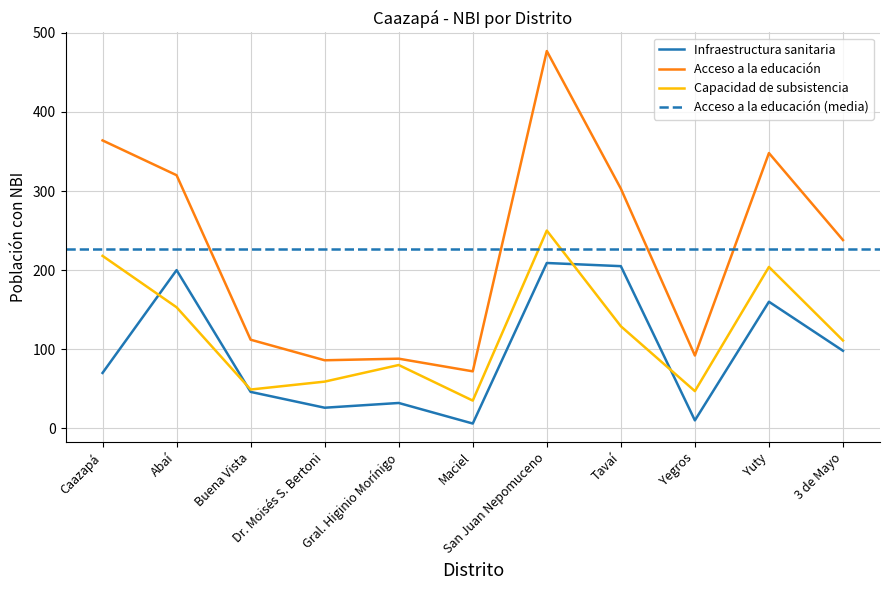

What value does the Acceso a la educación series have at Caazapá, to the nearest 10?

360